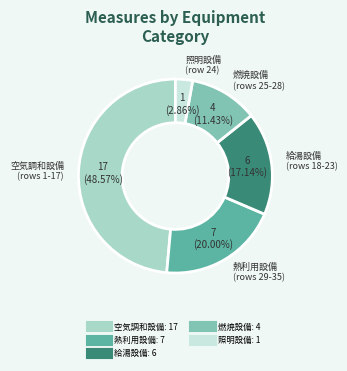

To the nearest percent, what is the average slice percentage?

20%